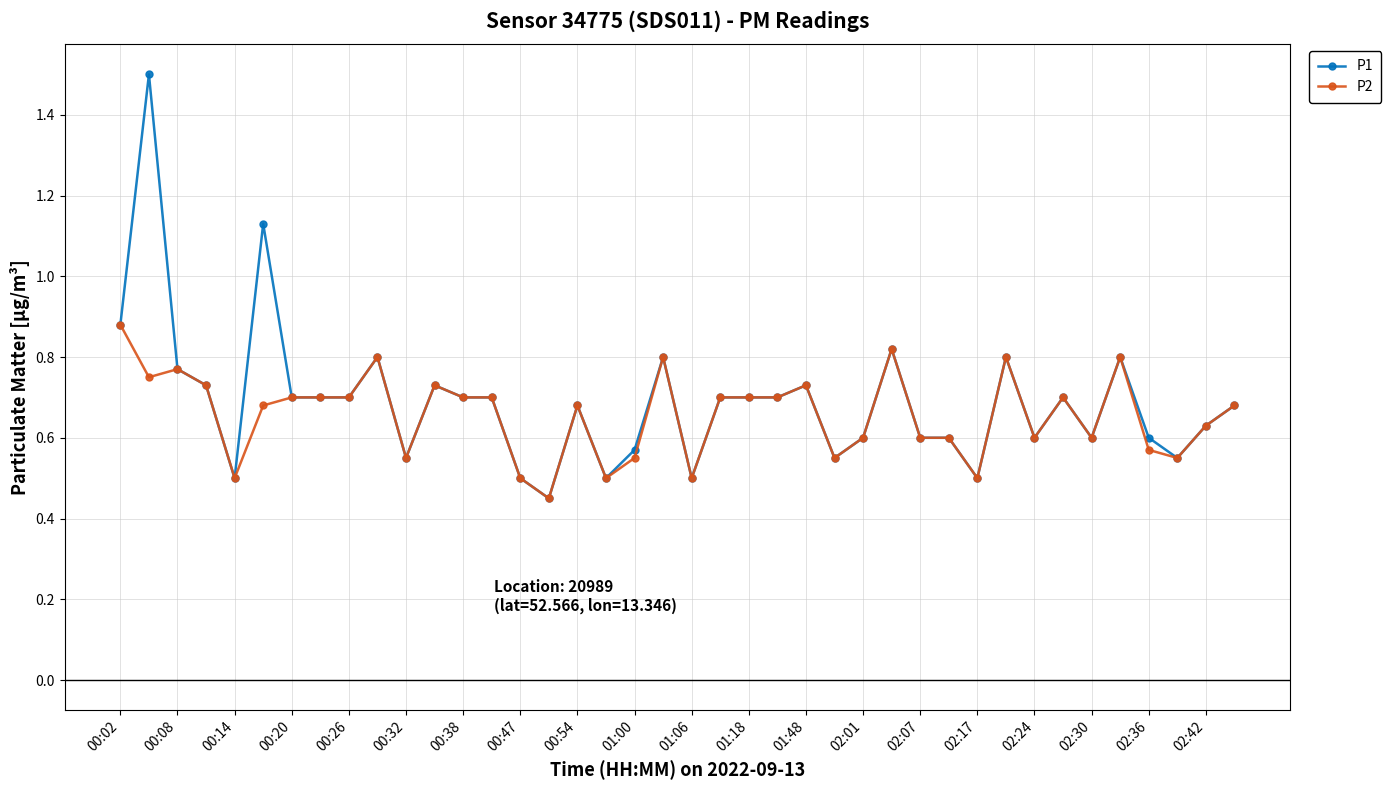

Rank the series by their average value, from lowest to highest.

P2, P1